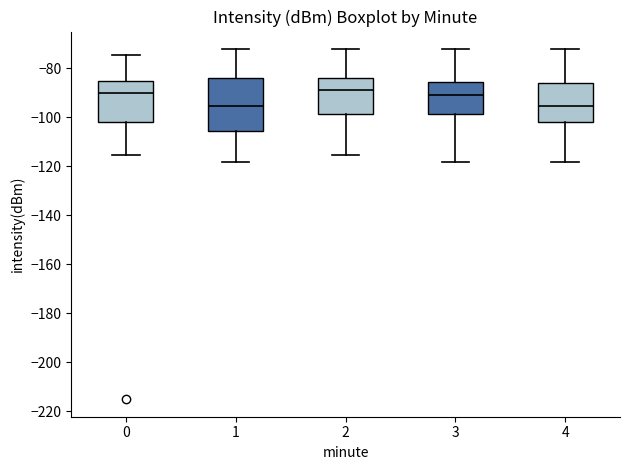

Which box is the tallest, from its lower edge to its upper edge?

1